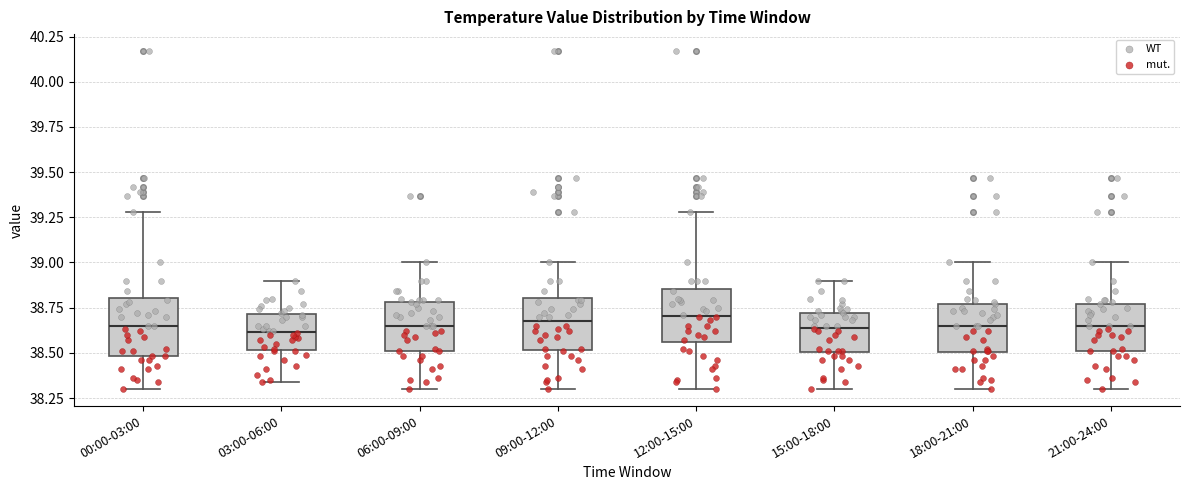

Reading left to right, transcribe this box plot: for each box, give where its median line is, the range the box spans, and where its two whiskers end, as read against the y-axis. The values are not printed on the chart, so give them approximately, as read against the axis.

00:00-03:00: median 38.65, box 38.50 to 38.80, whiskers 38.30 to 39.30
03:00-06:00: median 38.60, box 38.50 to 38.70, whiskers 38.35 to 38.90
06:00-09:00: median 38.65, box 38.50 to 38.80, whiskers 38.30 to 39.00
09:00-12:00: median 38.70, box 38.50 to 38.80, whiskers 38.30 to 39.00
12:00-15:00: median 38.70, box 38.55 to 38.85, whiskers 38.30 to 39.30
15:00-18:00: median 38.65, box 38.50 to 38.70, whiskers 38.30 to 38.90
18:00-21:00: median 38.65, box 38.50 to 38.75, whiskers 38.30 to 39.00
21:00-24:00: median 38.65, box 38.50 to 38.75, whiskers 38.30 to 39.00